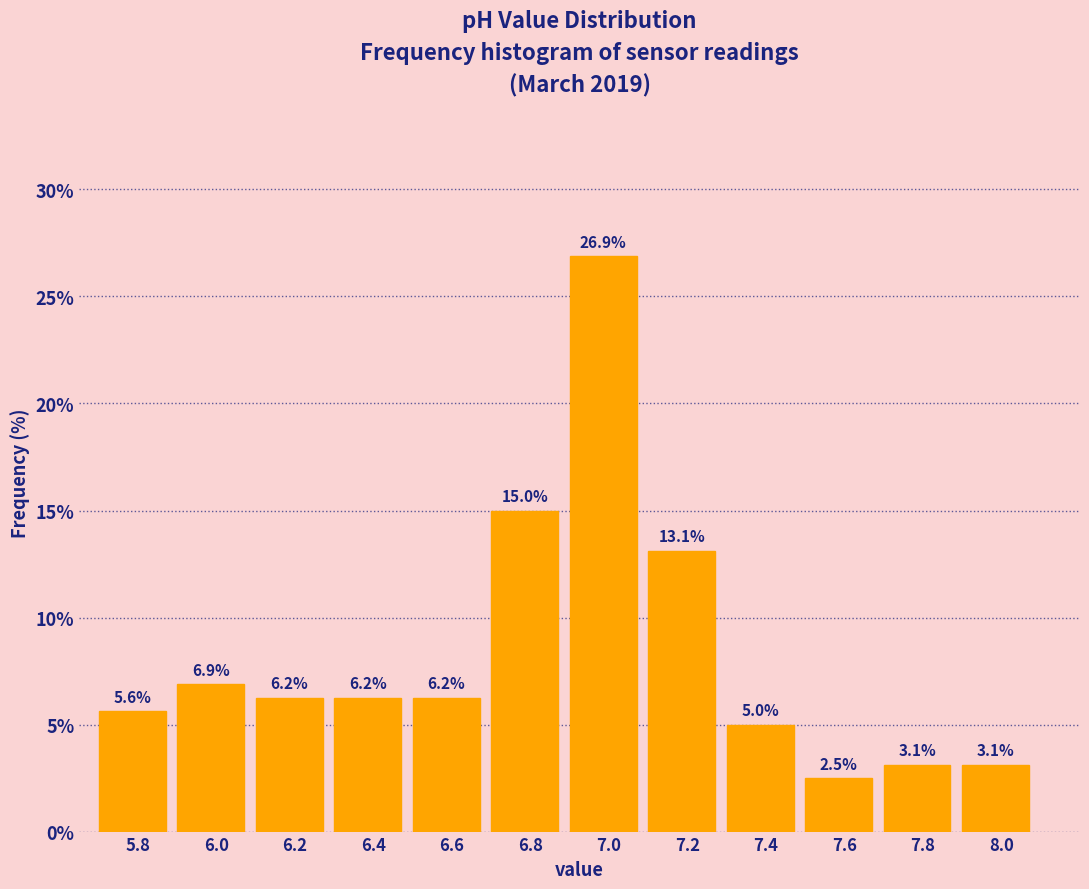

What is the change in value from 5.8 to 7.4?

-0.6